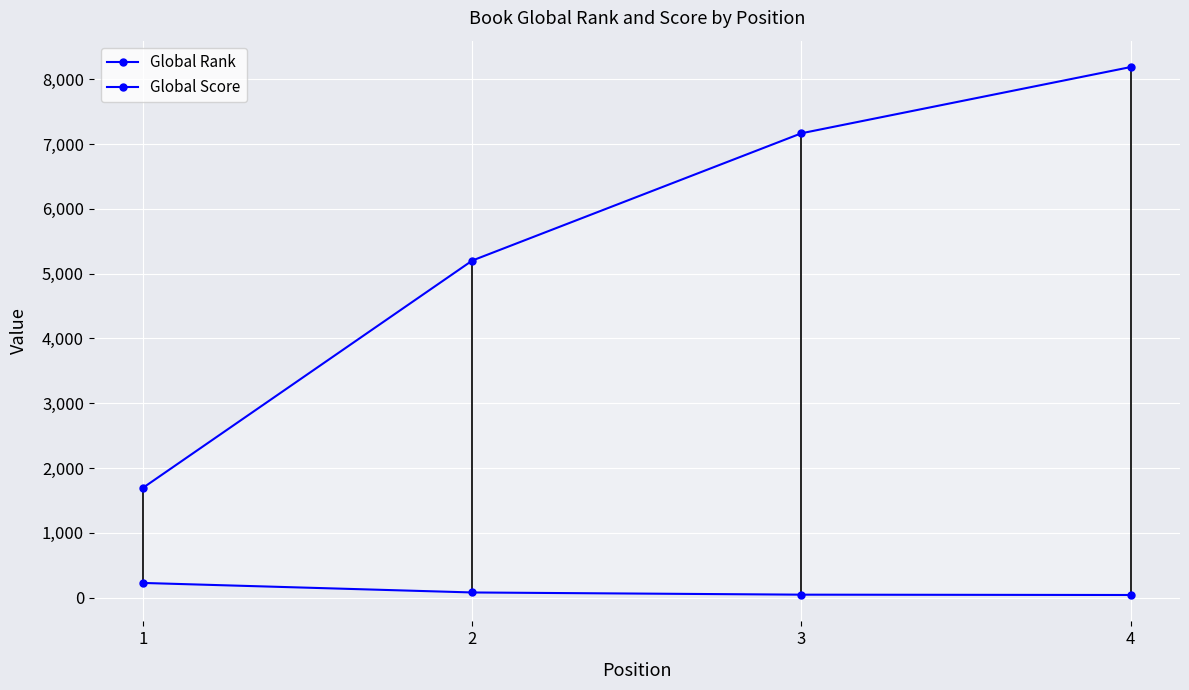

What is the maximum value shown in the chart?

8190